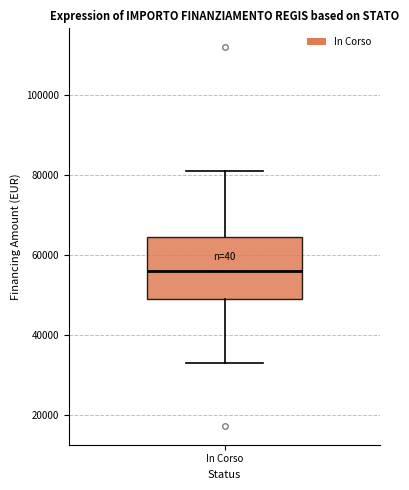

Where is the upper edge of the box for In Corso on the y-axis? The values are not printed on the chart, so give them approximately, as read against the axis.

64000